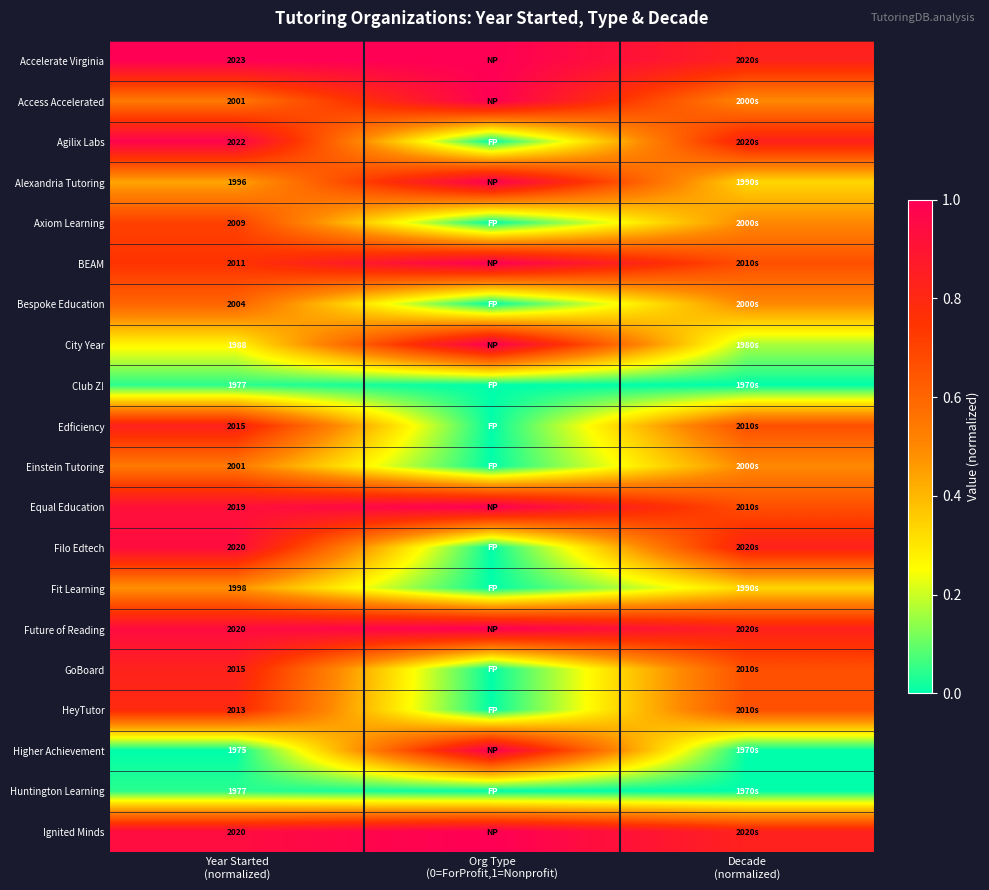

What is the minimum value for BEAM?

0.7